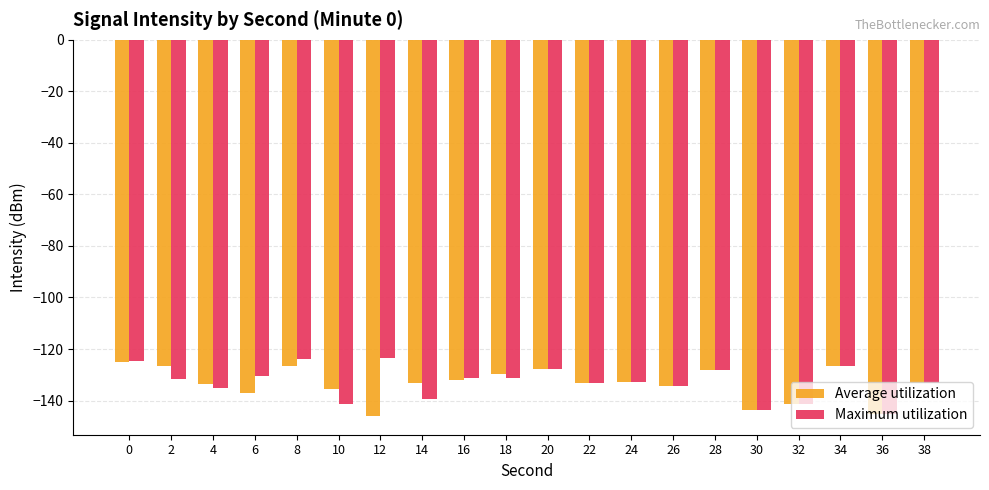

What is the sum of all Average utilization values?

-2671.2